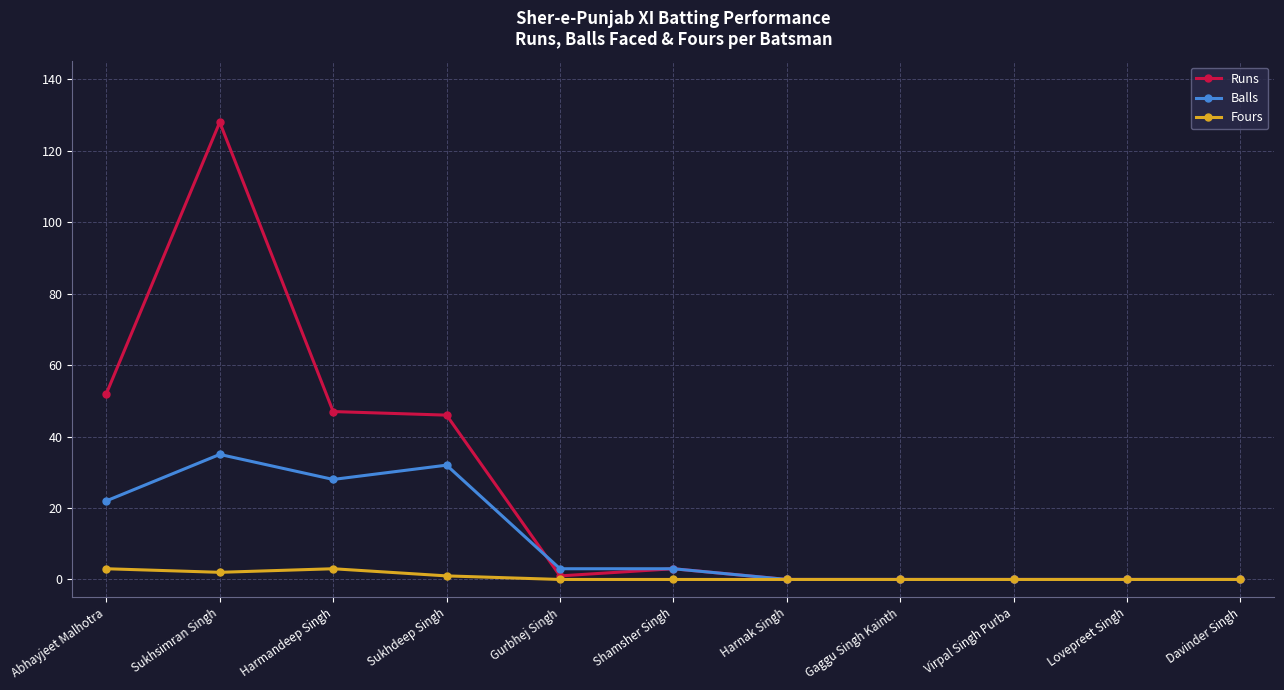

Which series changed the most between Abhayjeet Malhotra and Lovepreet Singh?

Runs